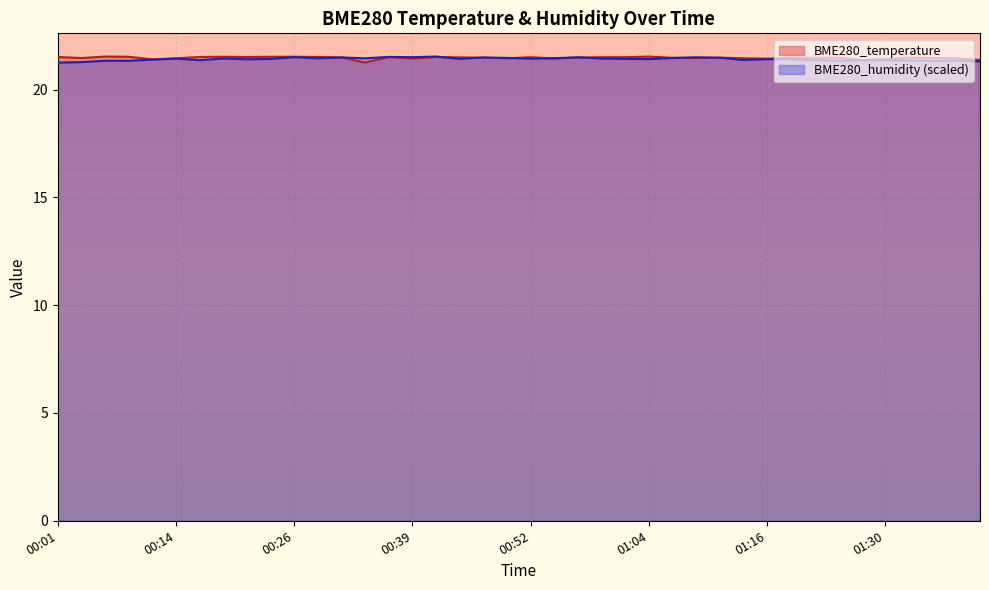

True or false: BME280_temperature and BME280_humidity cross at least once.

True